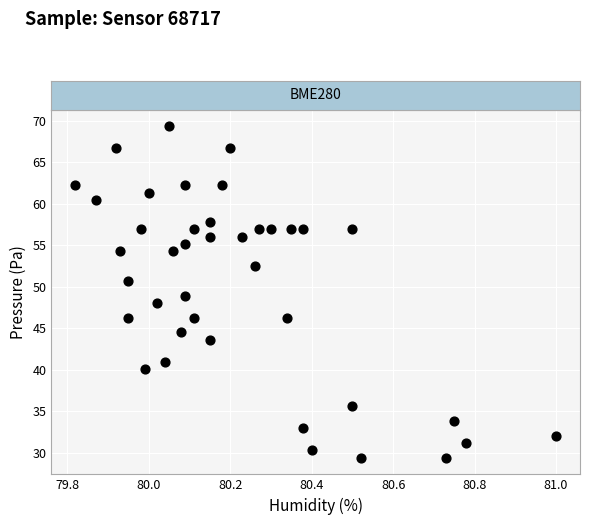

What is the range of Y values (max minus min)?

39.9